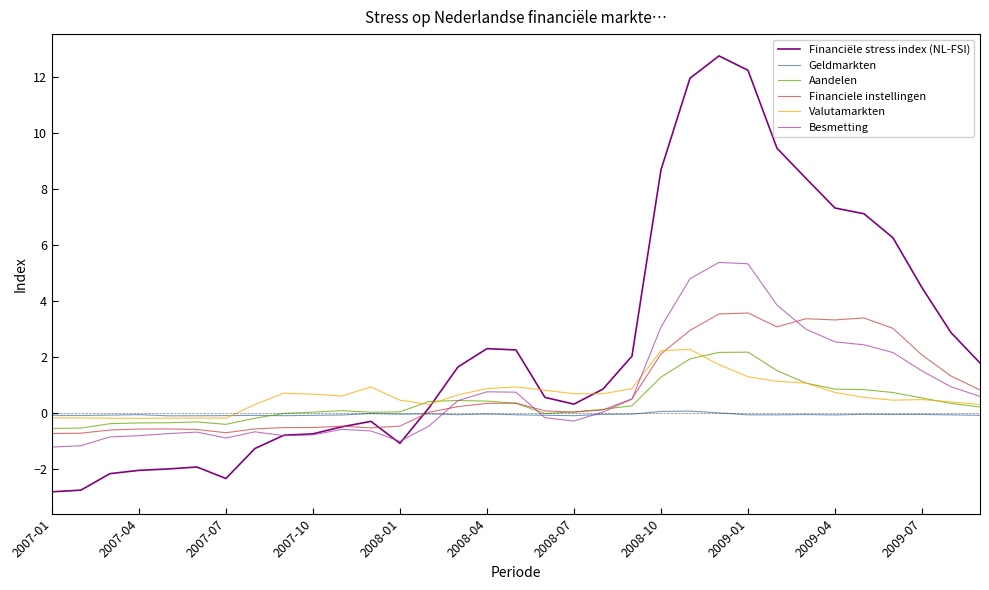

After their last crossing, which series has the higher values: Financiële stress index (NL-FSI) or Aandelen?

Financiële stress index (NL-FSI)